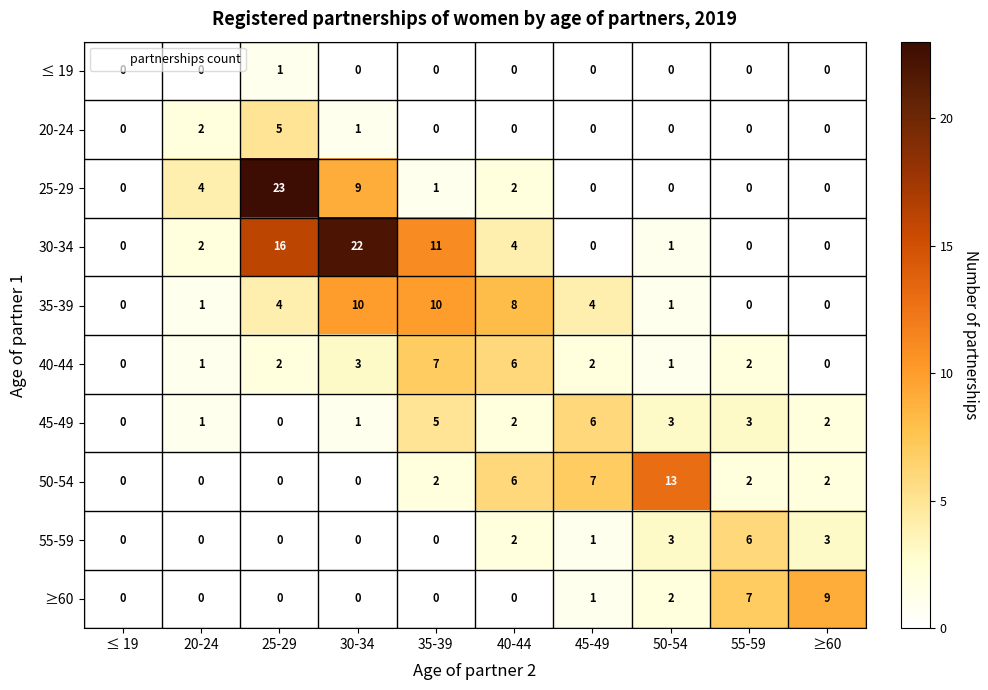

The value of ≥60 at 35-39 is -4. True or false?

False